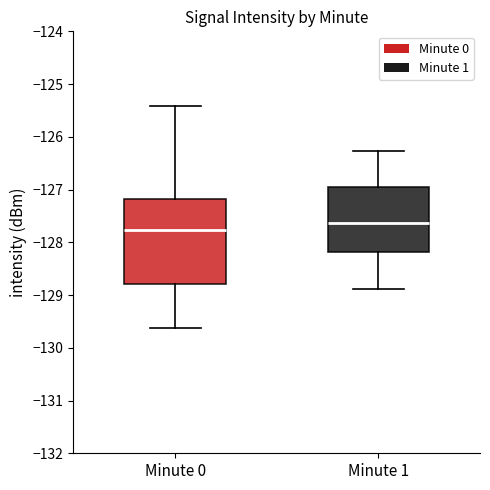

Reading left to right, read every box against the y-axis: the position of its median line, the range the box covers, and the ends of its whiskers. The values are not printed on the chart, so give them approximately, as read against the axis.

Minute 0: median -127.8, box -128.8 to -127.2, whiskers -129.6 to -125.4
Minute 1: median -127.6, box -128.2 to -127.0, whiskers -128.9 to -126.3